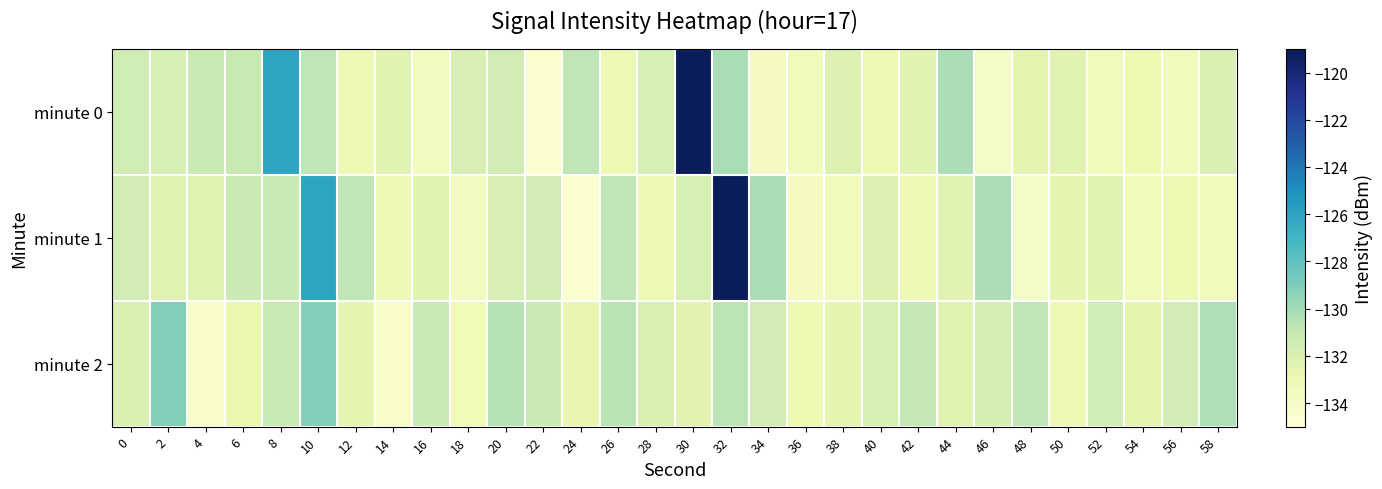

What is the difference between the highest and lowest values at 6?

1.8